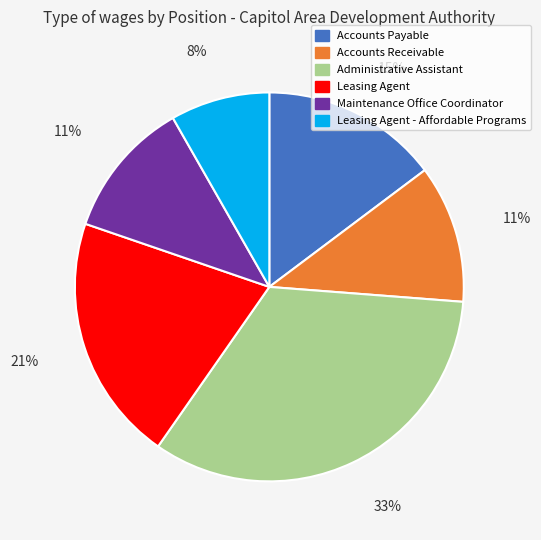

To the nearest percent, what is the difference between the largest and smallest slice percentages?

25%